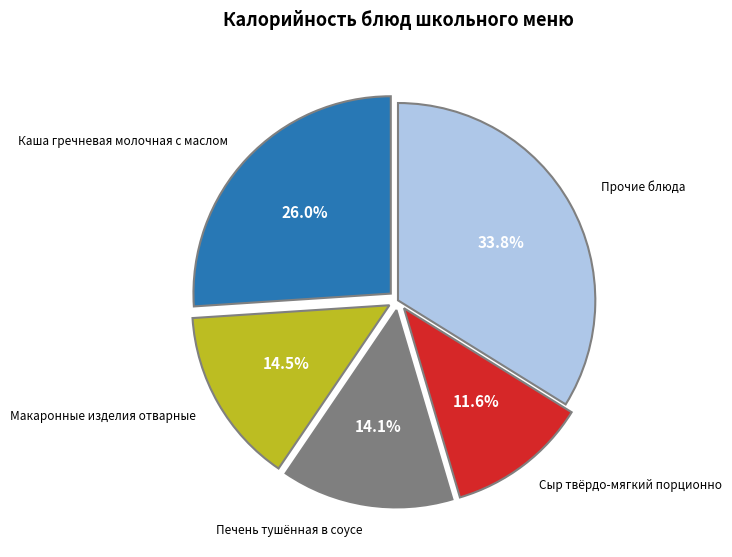

To the nearest percent, what is the average slice percentage?

20%